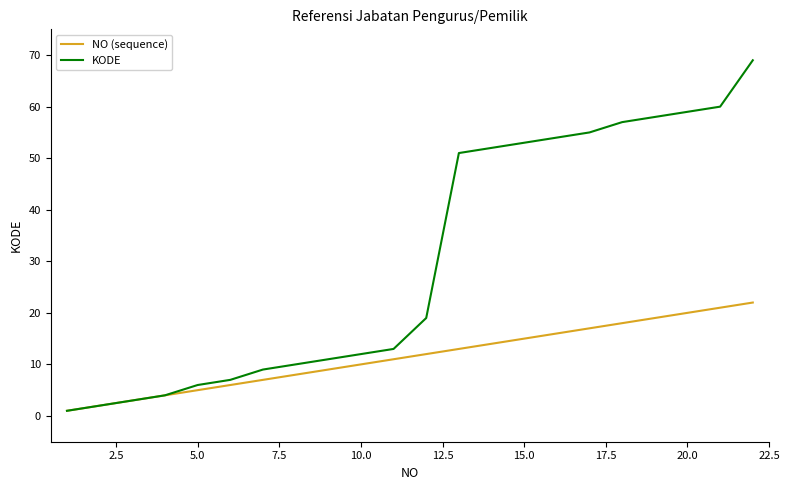

List the series in order of their peak value, highest first.

KODE, NO (sequence)